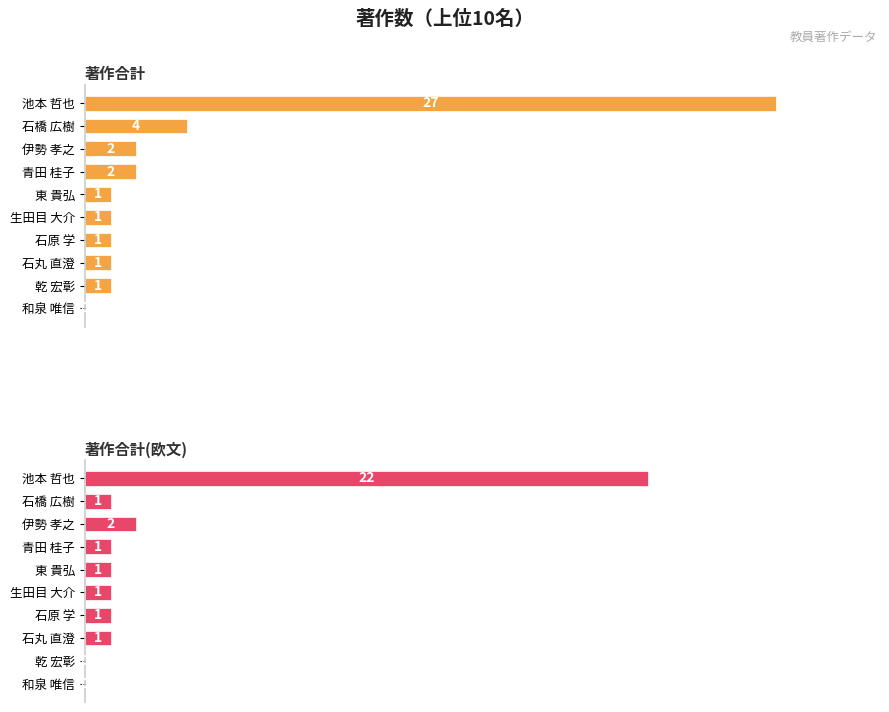

What is the value of the 著作合計 bar at the 8th from the left?

1